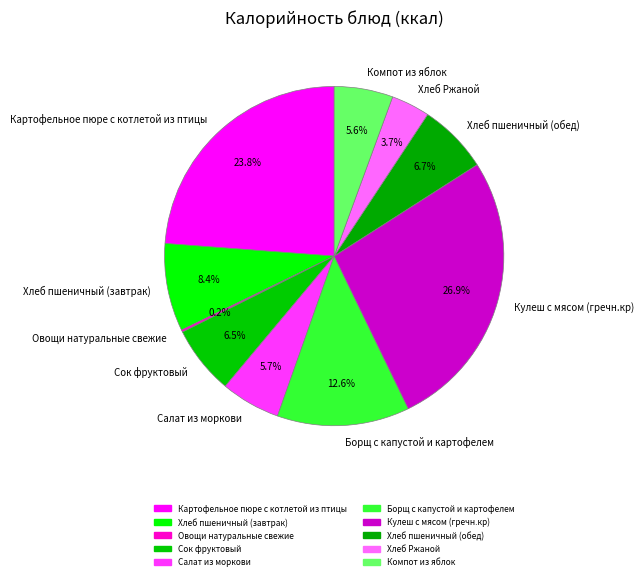

Which slice is the largest?

Кулеш с мясом (гречн.кр)